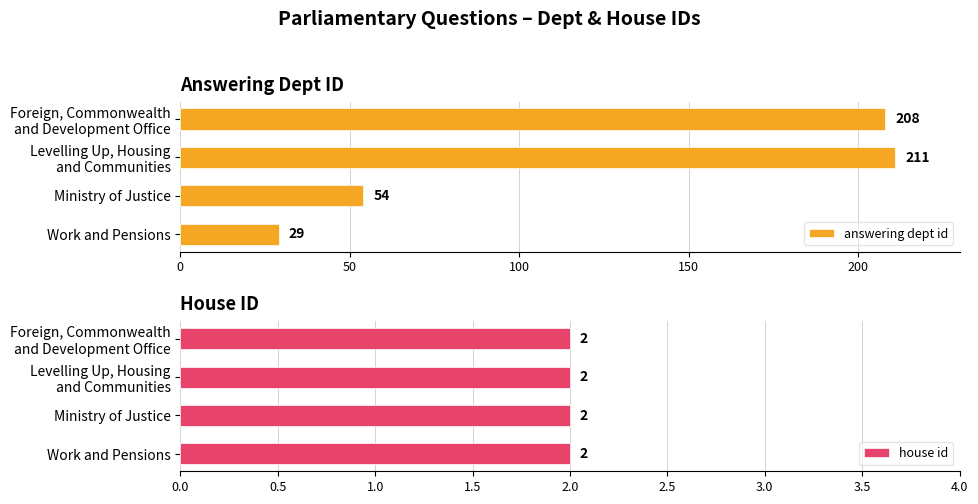

Does the chart contain any negative values?

No